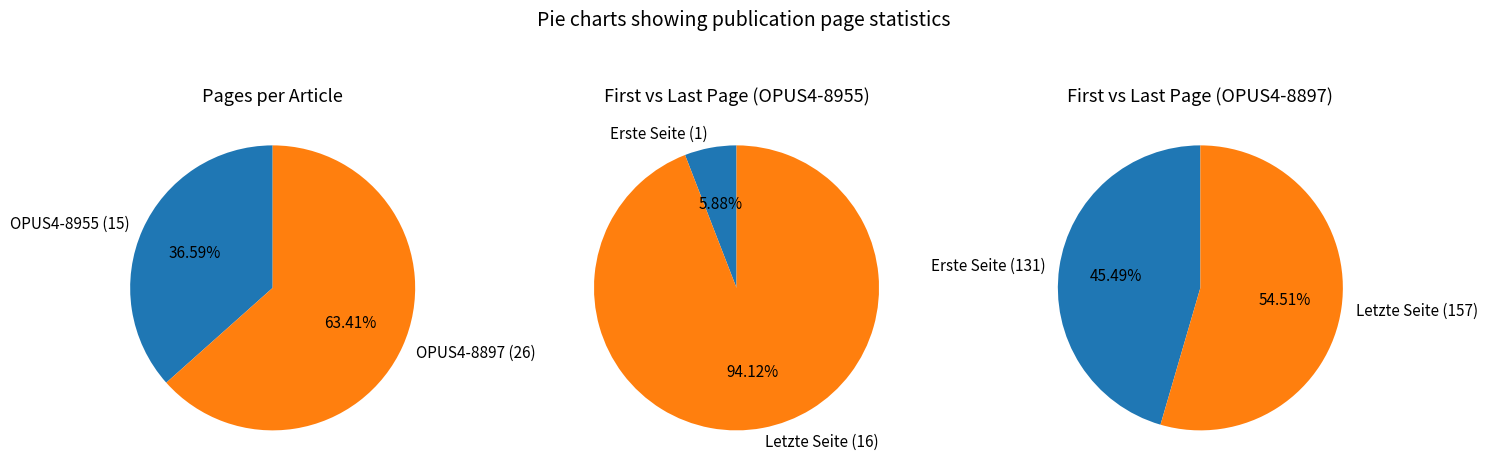

Is it true that OPUS4-8897 is 63% of the pie?

True